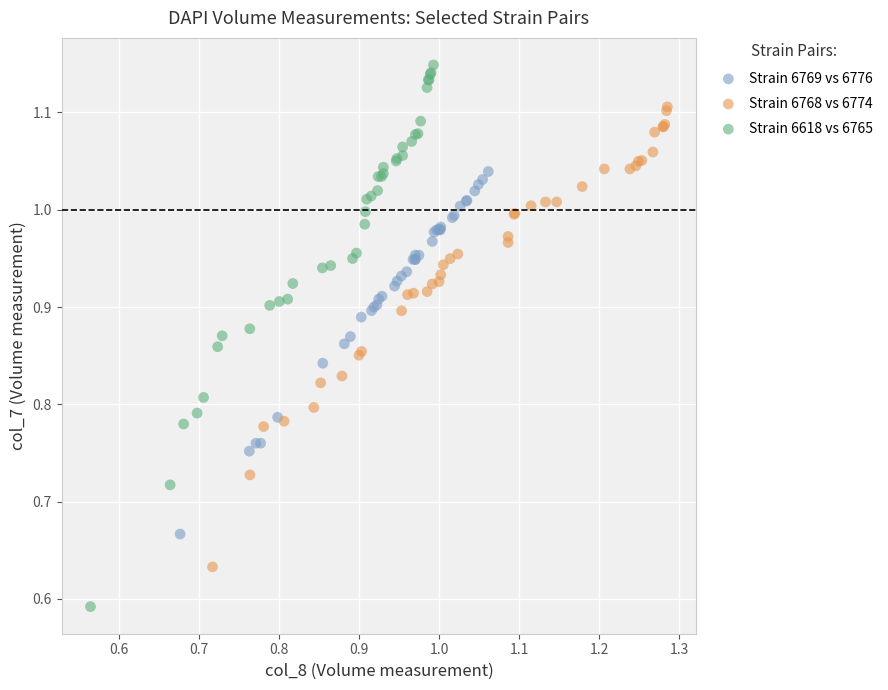

Which series reaches the maximum Y coordinate?

Strain 6618 vs 6765